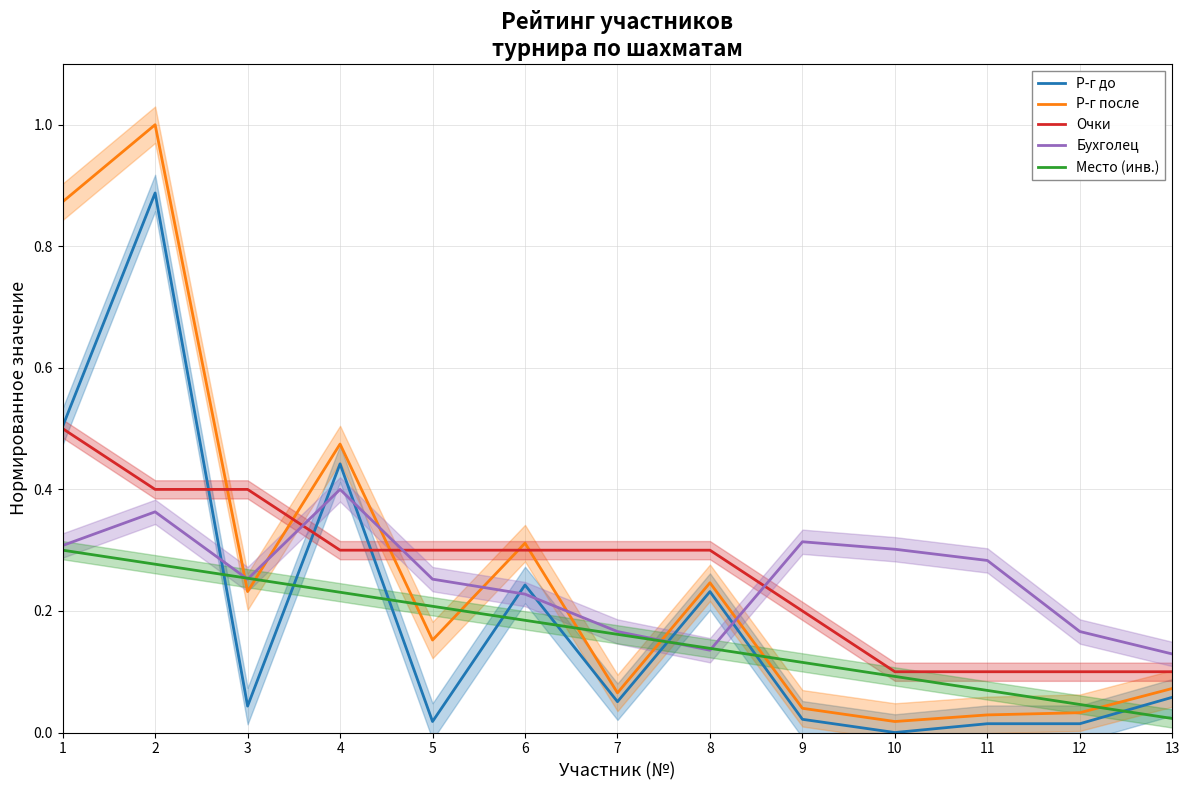

Is it true that Очки equals 0.4 at 4?

False